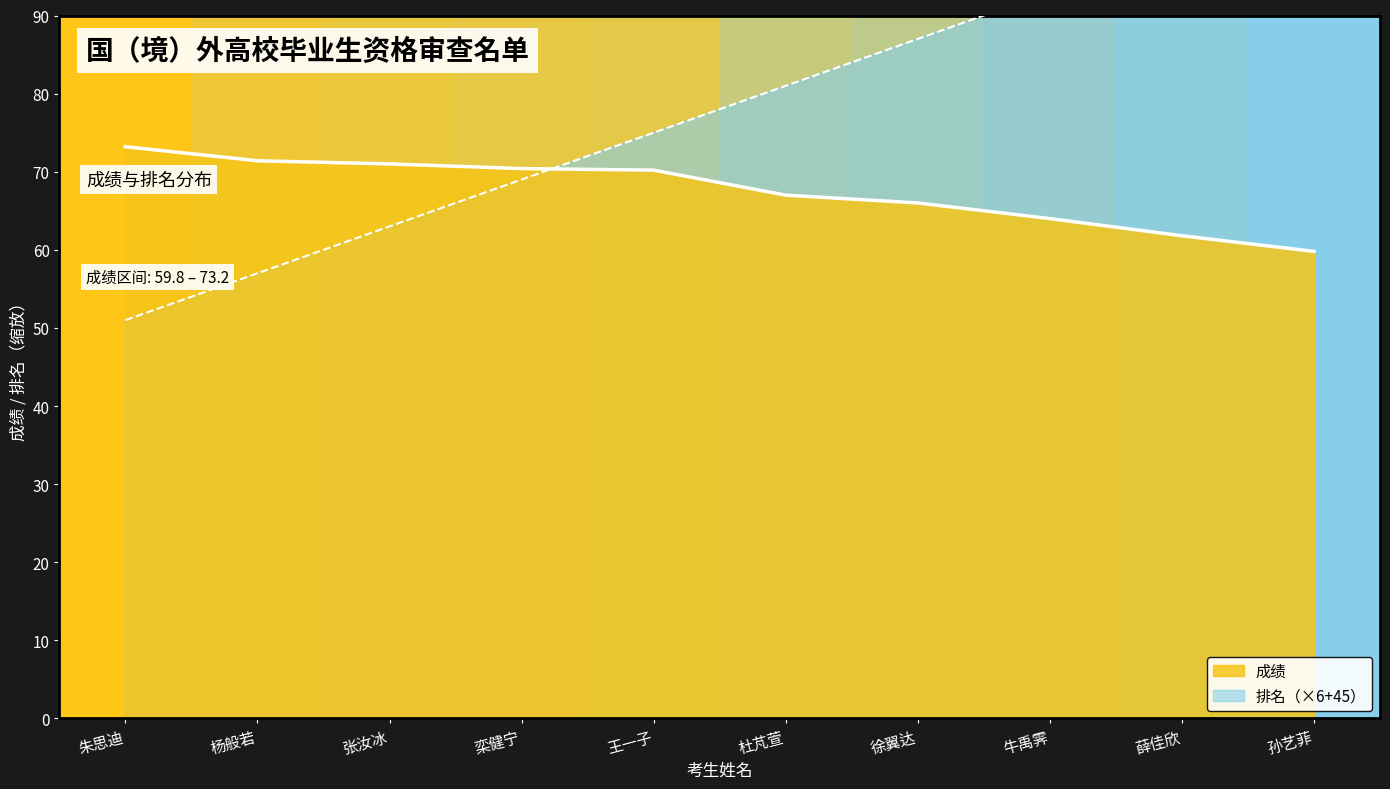

Which series has the largest range (max minus min)?

排名